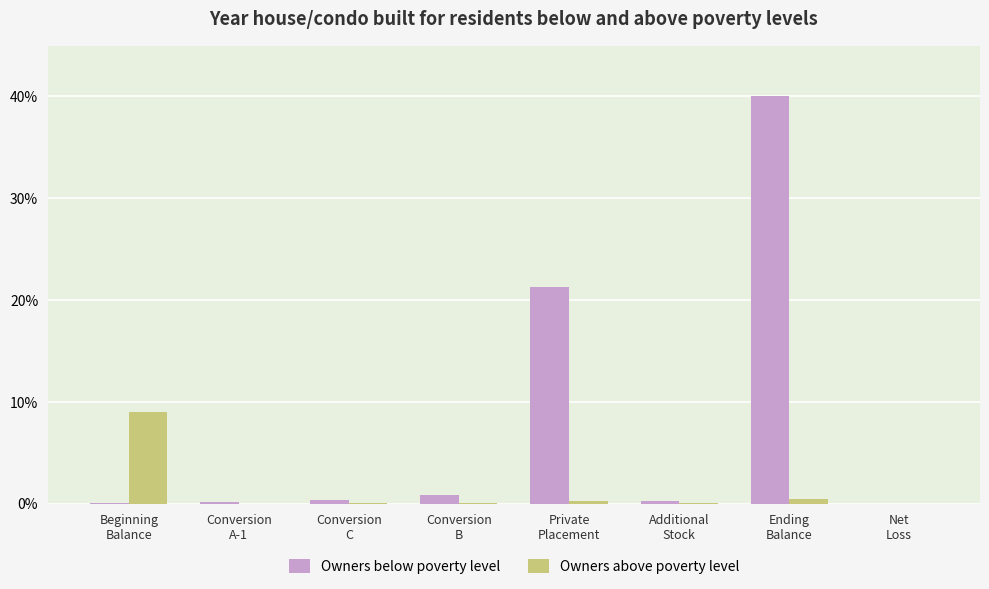

What is the greatest value displayed?

40.0